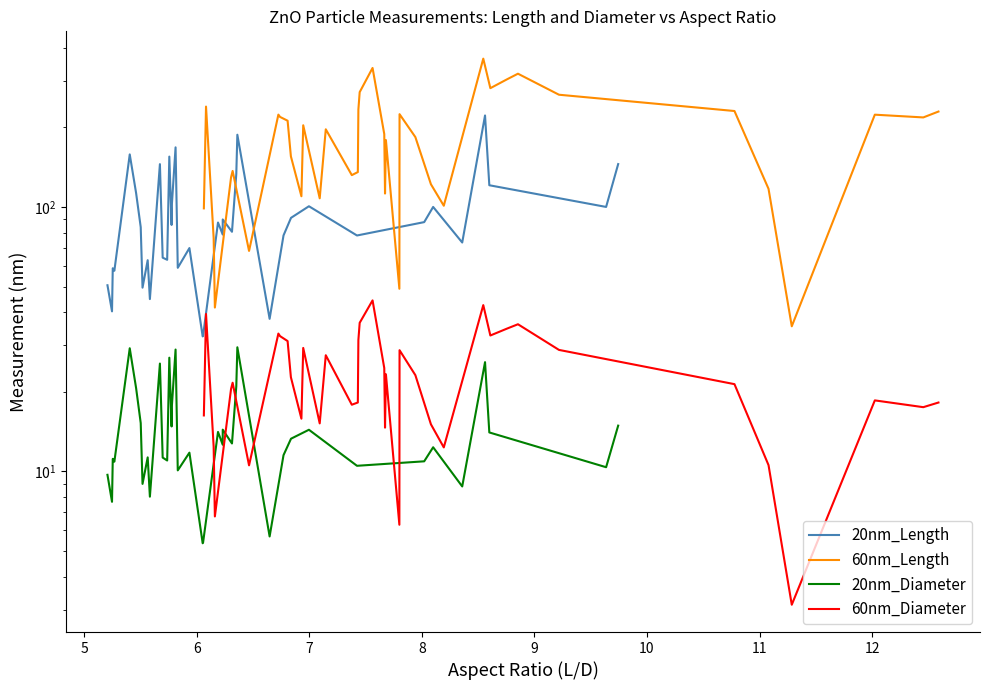

Which series has the largest total across all categories?

60nm_Length